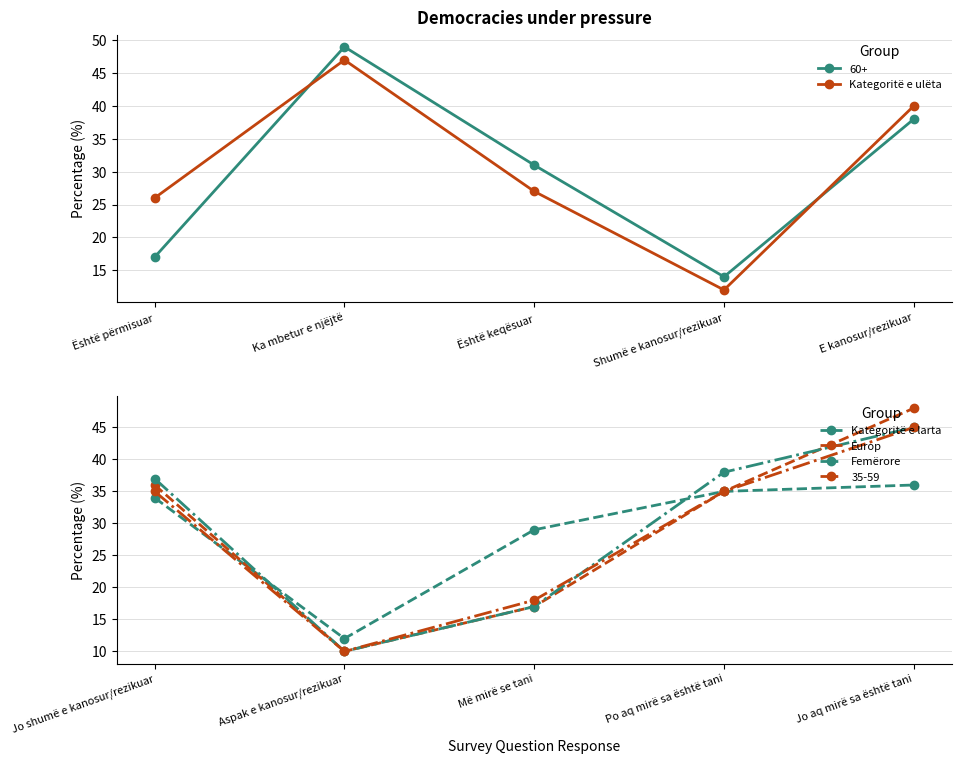

At which label is Kategoritë e larta closest to 24?

Më mirë se tani